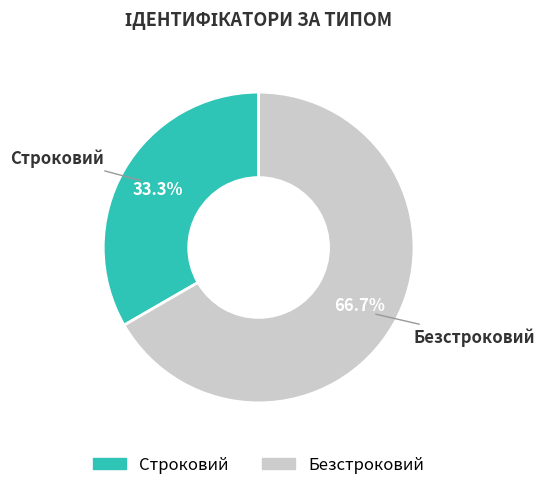

The Безстроковий slice represents 59% of the pie. True or false?

False